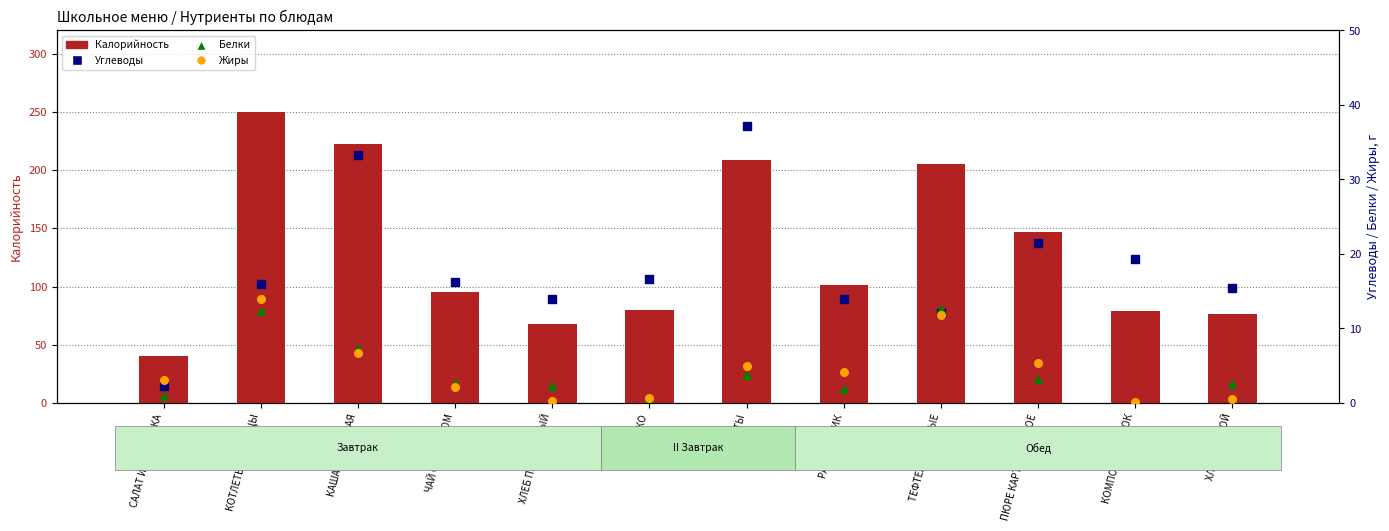

At which category is the sum across all series the highest?

КОТЛЕТЫ ИЗ ПТИЦЫ